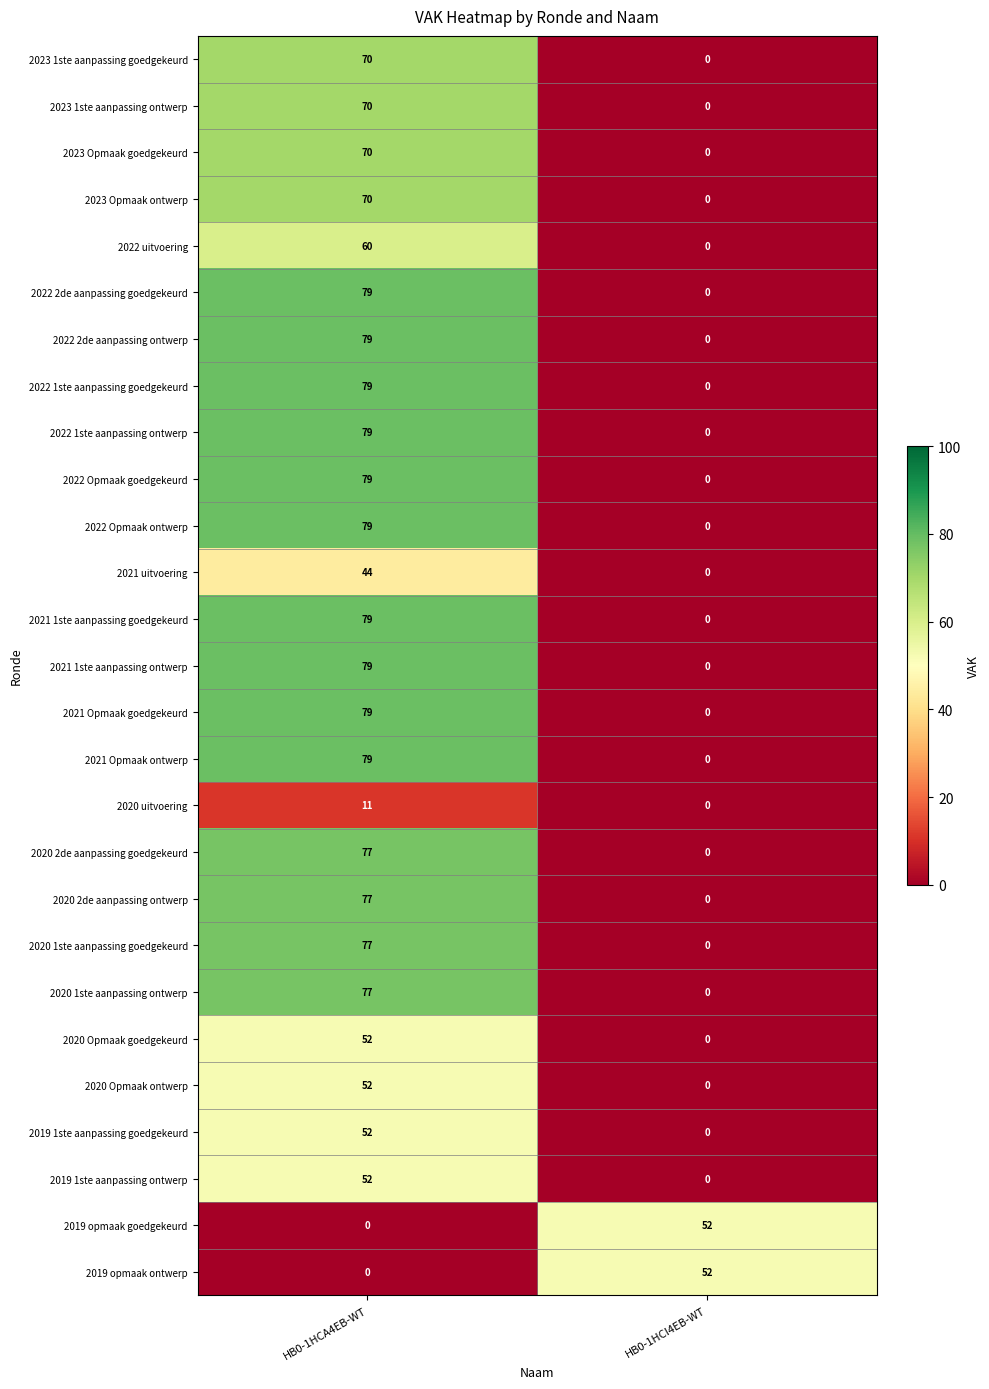

How many data points in 2020 Opmaak ontwerp are less than 52?

1